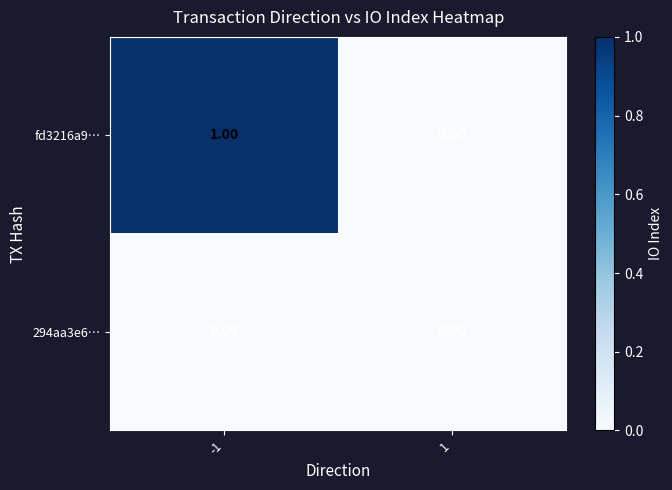

Between -1 and 1, which series saw the biggest shift?

fd3216a9…